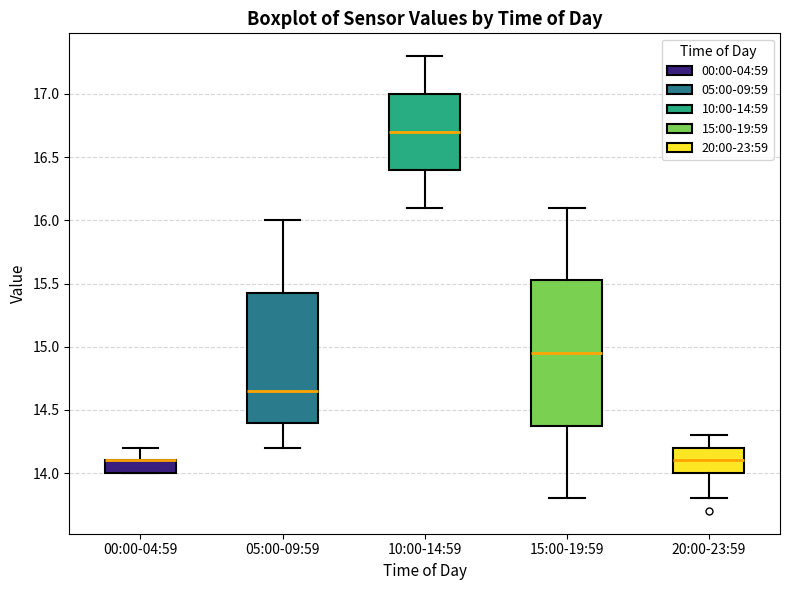

Where is the upper edge of the box for 10:00-14:59 on the y-axis? The values are not printed on the chart, so give them approximately, as read against the axis.

17.00